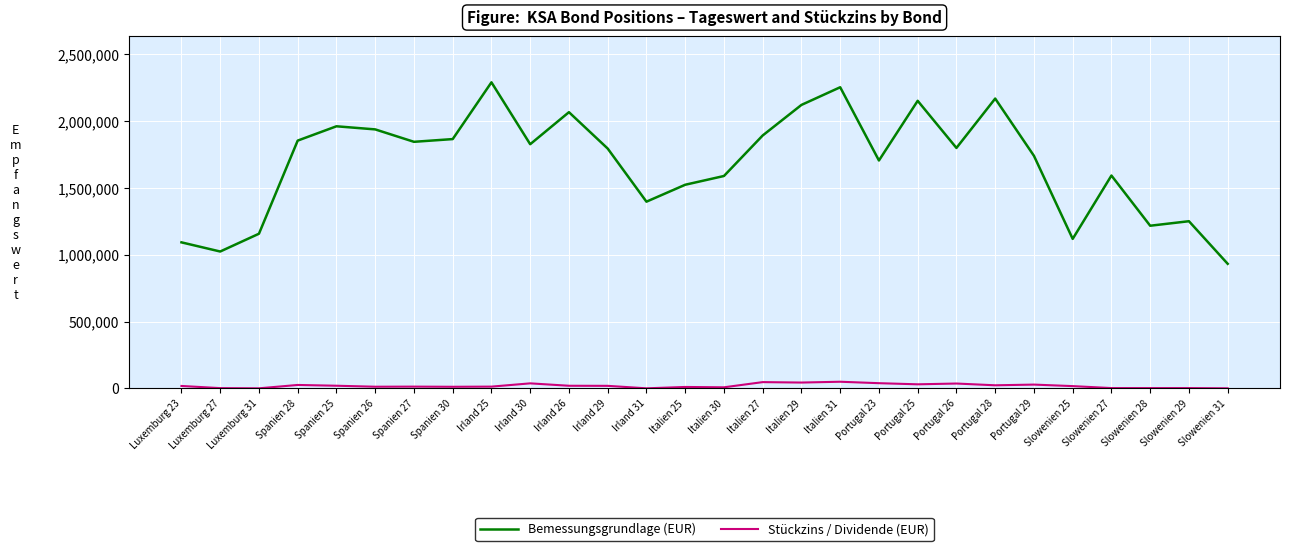

The value of Bemessungsgrundlage (EUR) at Spanien 30 is 1865070.7. True or false?

True